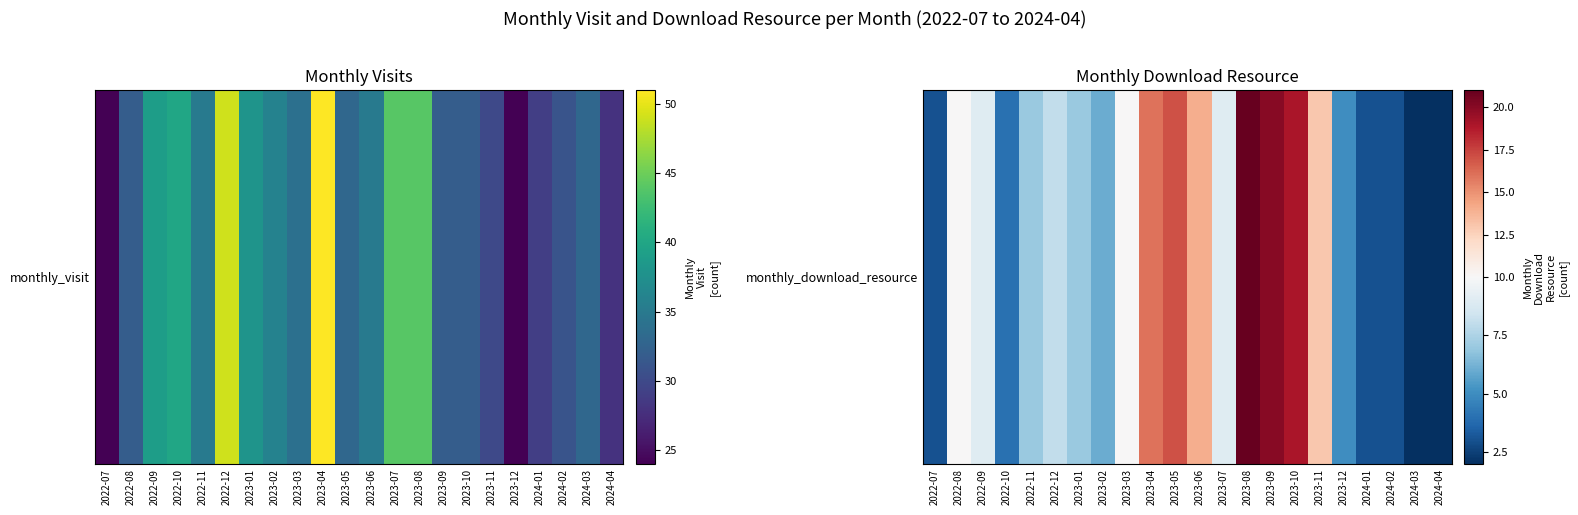

Rank the categories by value from highest to lowest.

2023-08, 2023-09, 2023-10, 2023-05, 2023-04, 2023-06, 2023-11, 2022-08, 2023-03, 2022-09, 2023-07, 2022-12, 2022-11, 2023-01, 2023-02, 2023-12, 2022-10, 2022-07, 2024-01, 2024-02, 2024-03, 2024-04